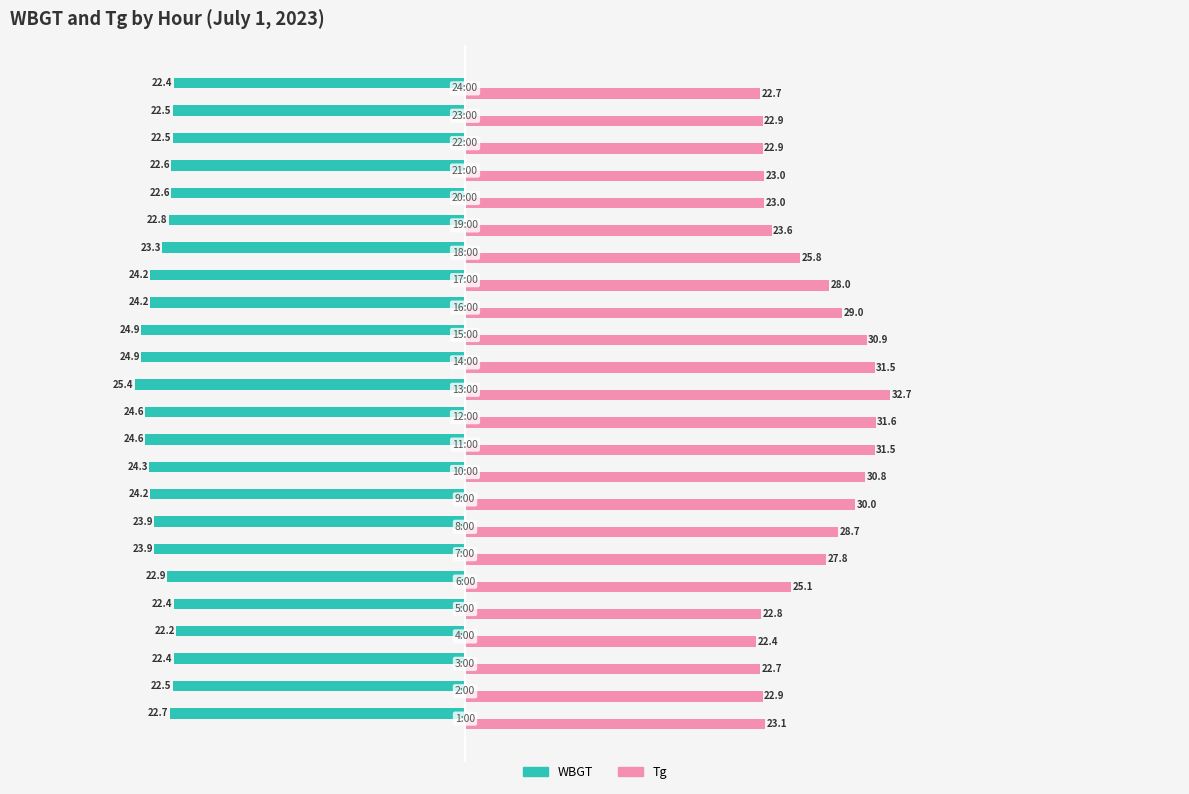

Which series has the largest total across all categories?

Tg